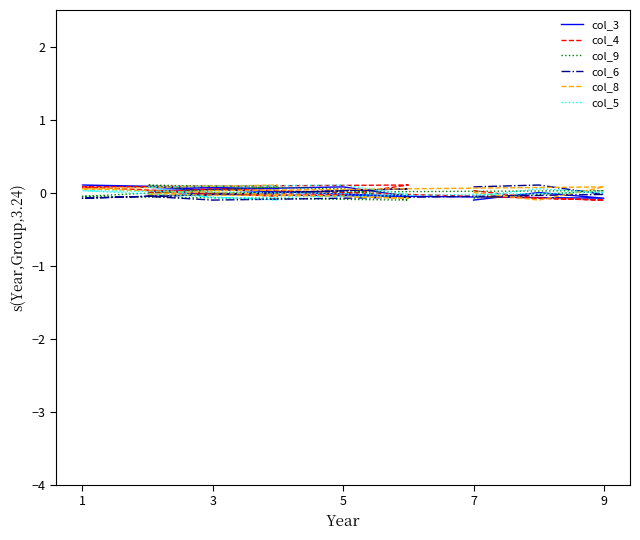

True or false: col_9 has a value of 0.1 at 8.

False